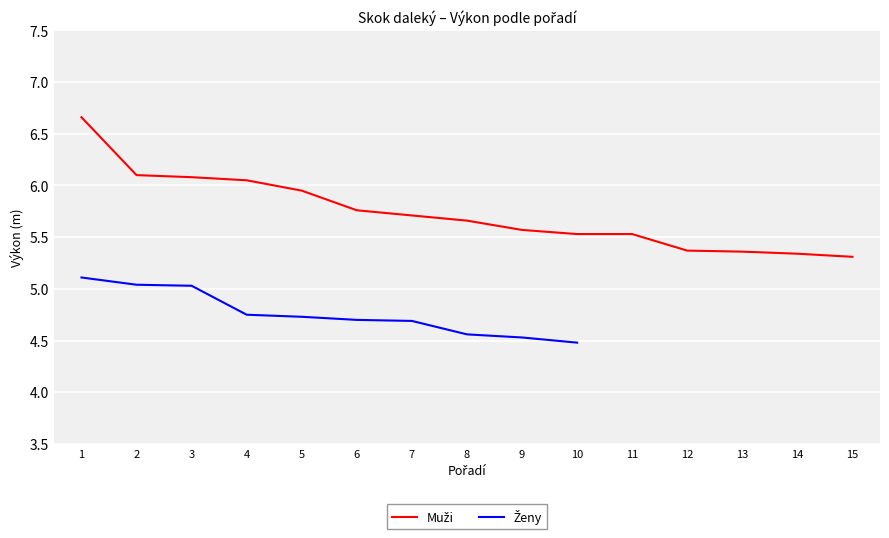

Reading left to right, what are all the values shown in this chart?

1=6.7	2=6.1	3=6.1	4=6.0	5=6.0	6=5.8	7=5.7	8=5.7	9=5.6	10=5.5	11=5.5	12=5.4	13=5.4	14=5.3	15=5.3